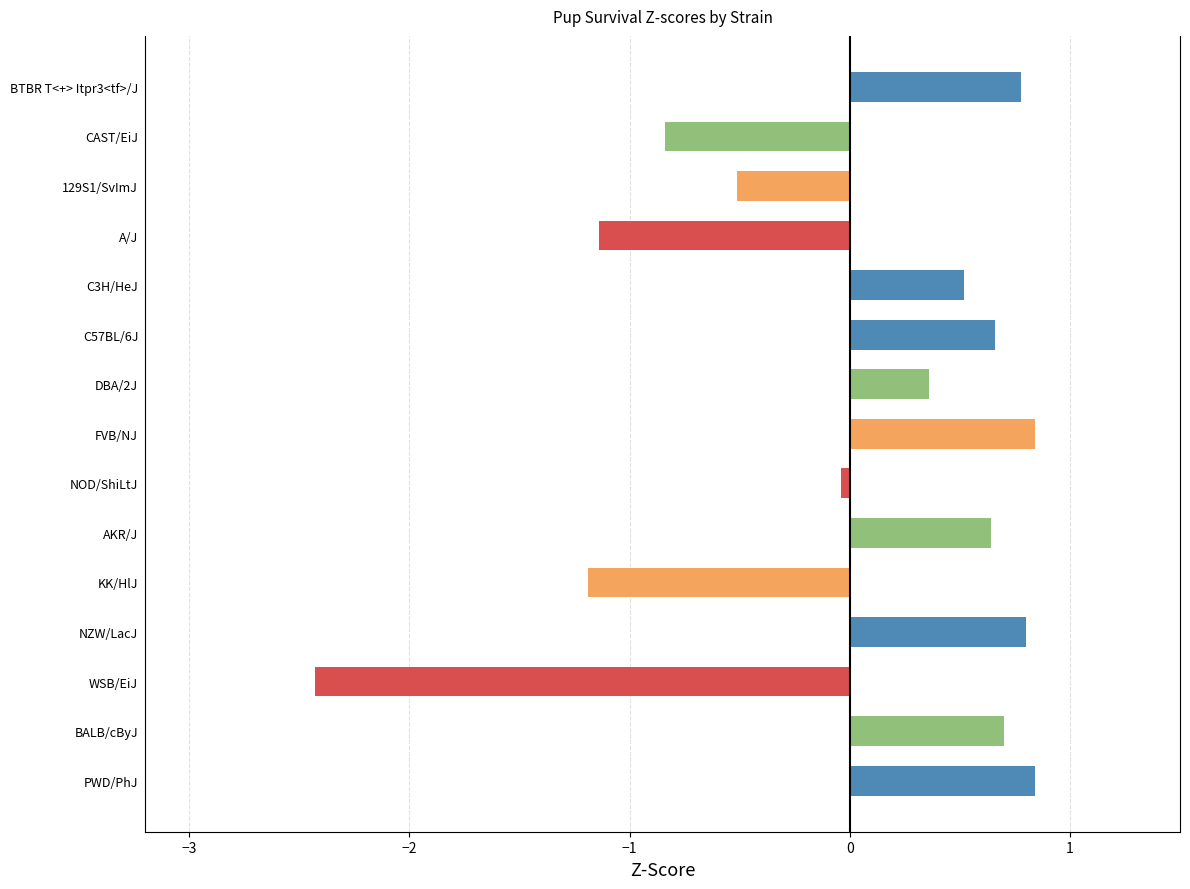

What position from the top is NZW/LacJ?

12